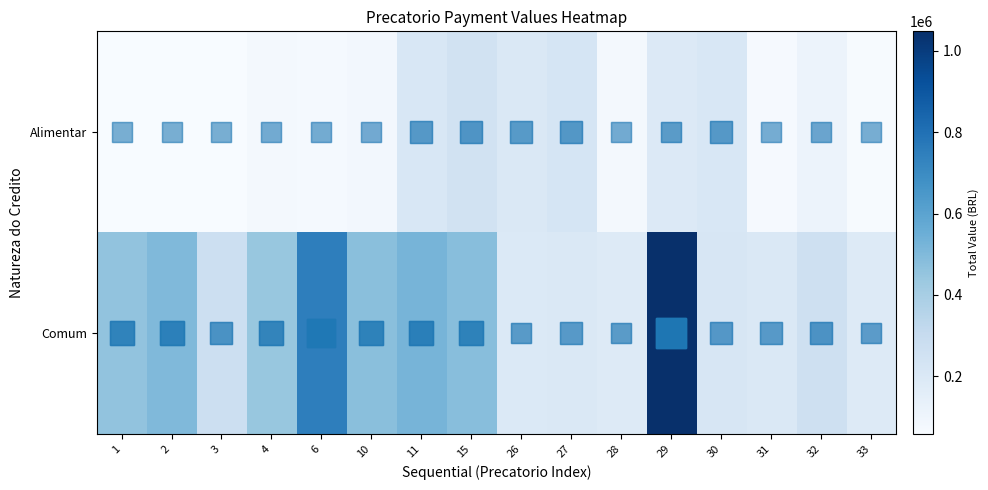

At how many categories does at least one series exceed 696141?

2